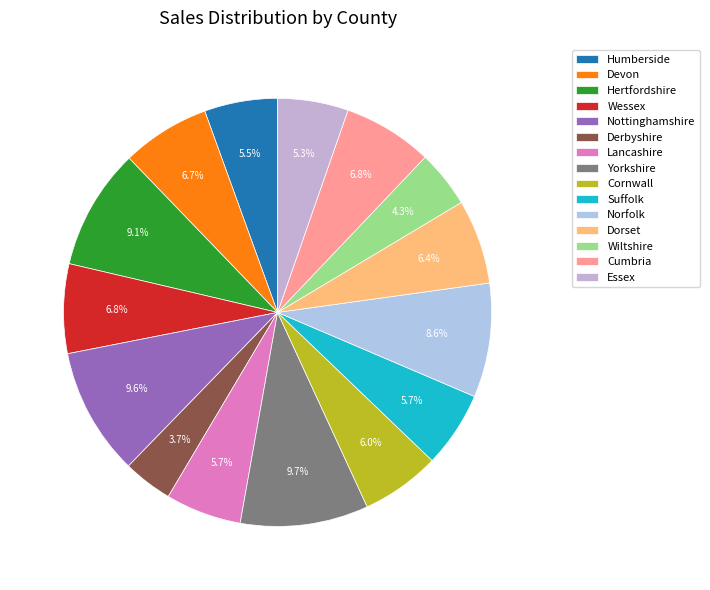

Is it true that Essex is 5% of the pie?

True